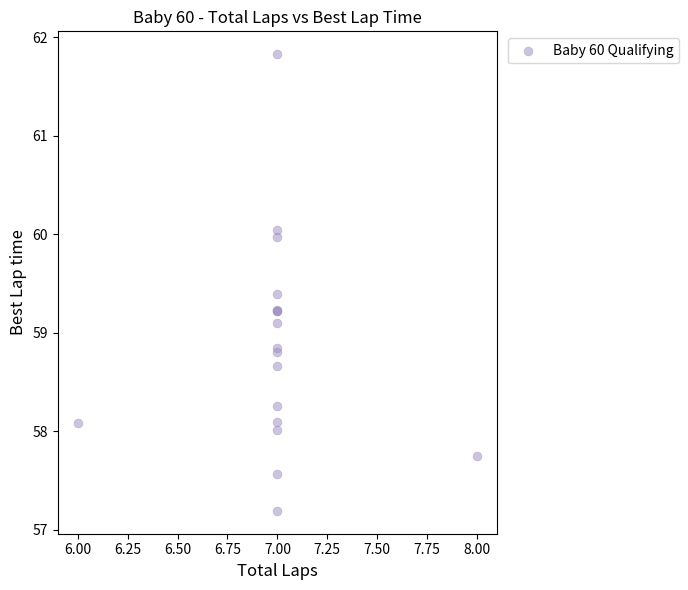

What Y value in the scatter plot is closest to 59?

59.1